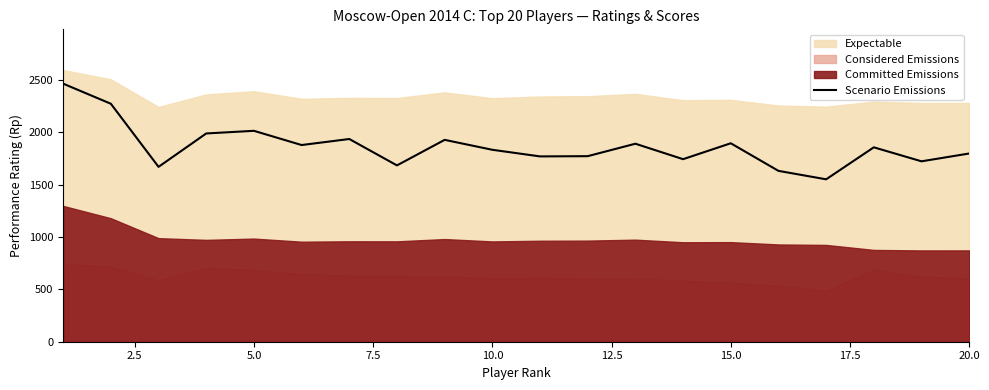

What is the sum of all values?

37268.5